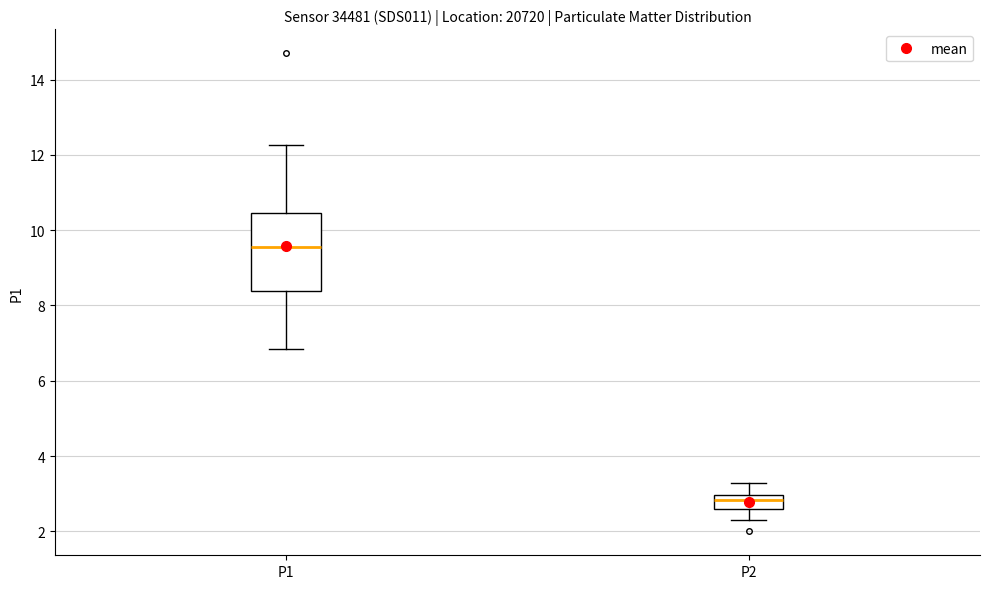

Comparing the boxes themselves (not the whiskers), which one is the tallest?

P1